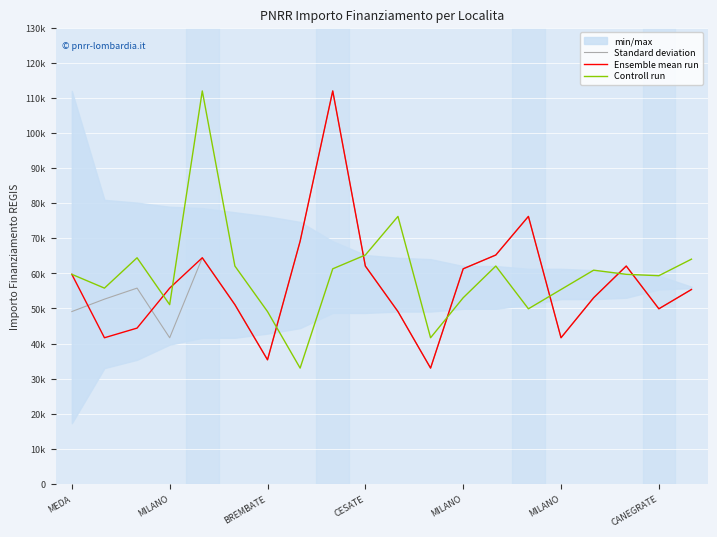

What is the maximum value shown in the chart?

111949.1